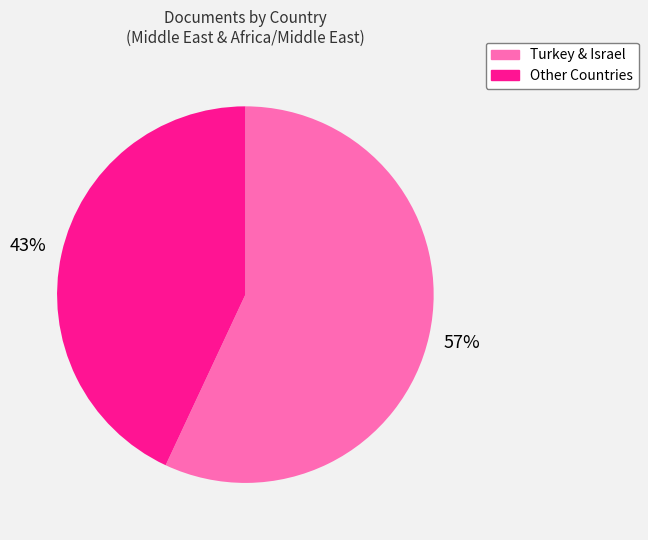

To the nearest percent, what is the difference between the largest and smallest slice percentages?

14%